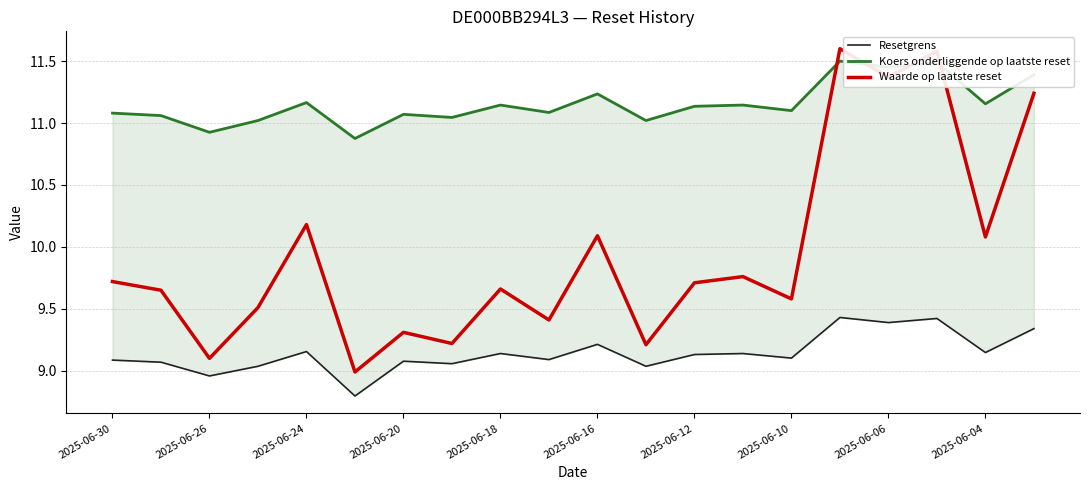

True or false: Waarde op laatste reset has more than 1 interior local peaks.

True